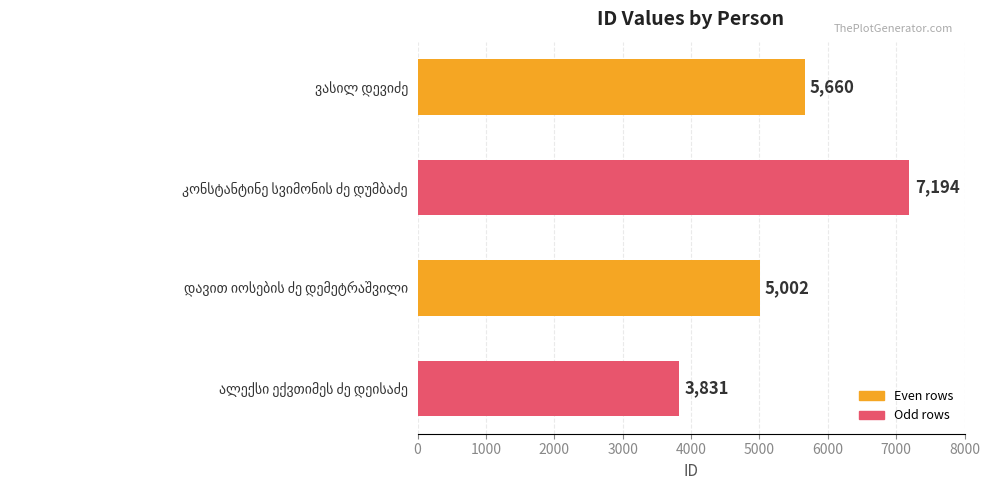

What is the sum of all values?

21687